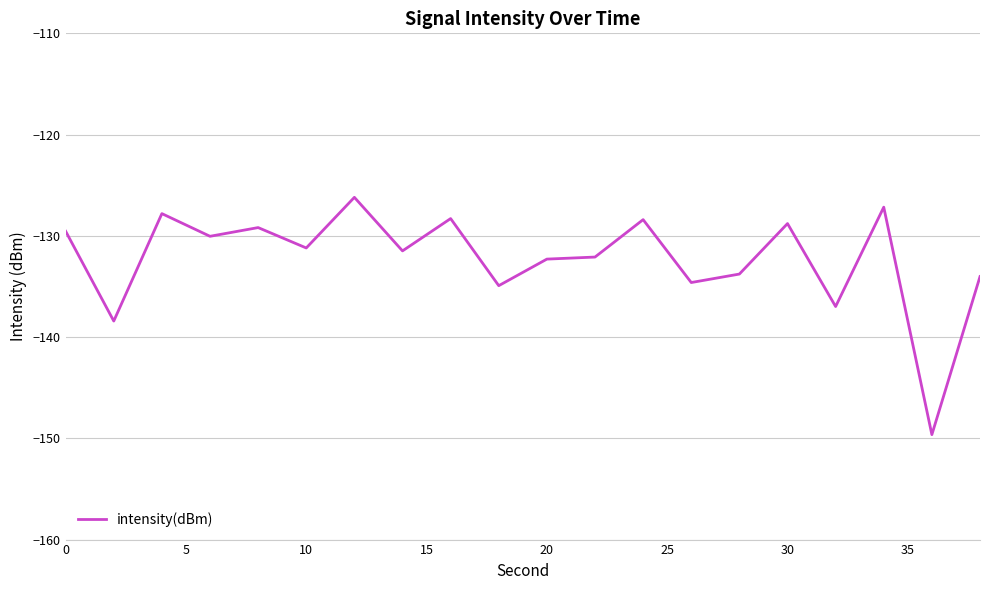

What is the difference between the maximum and minimum values?

23.4